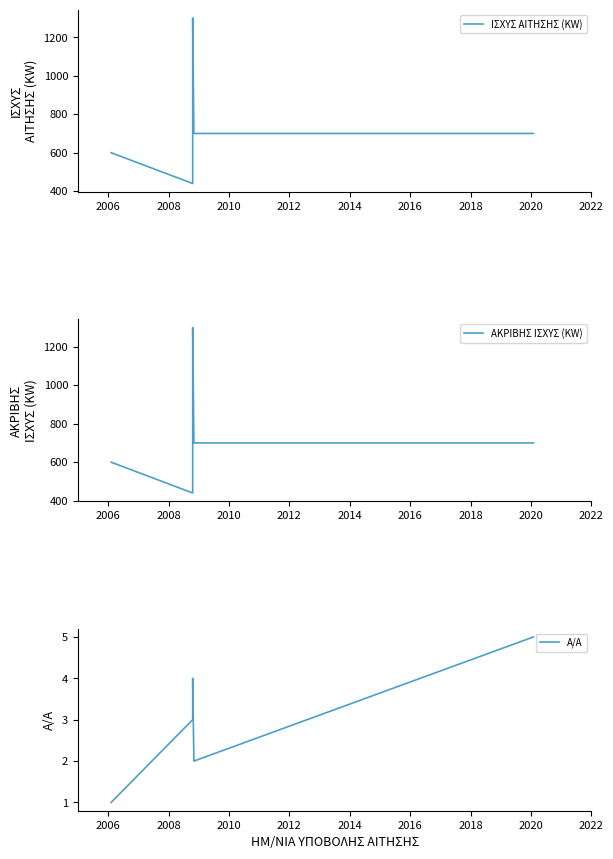

What is the sum of the ΙΣΧΥΣ ΑΙΤΗΣΗΣ (KW) values at 2012 and 2010?

1400